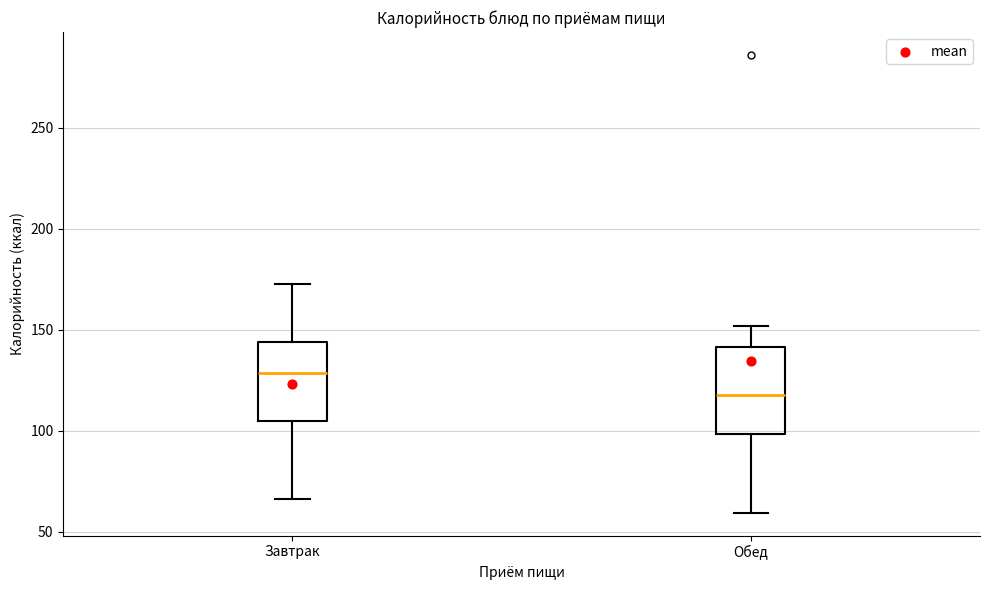

Which box has the highest median line?

Завтрак